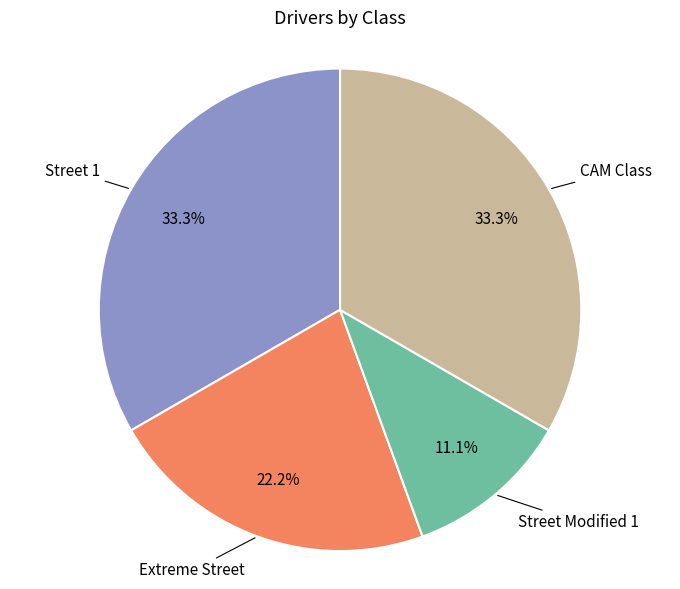

To the nearest percent, what is the average slice percentage?

25%